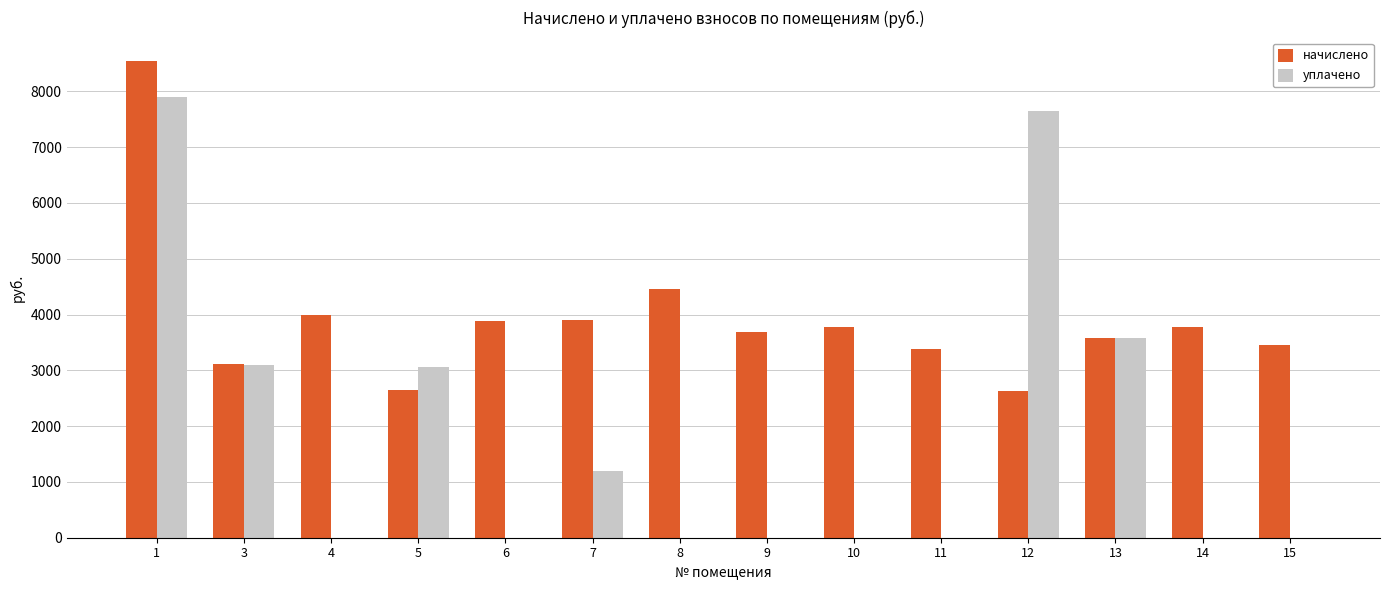

At which label does начислено first exceed 3775?

1